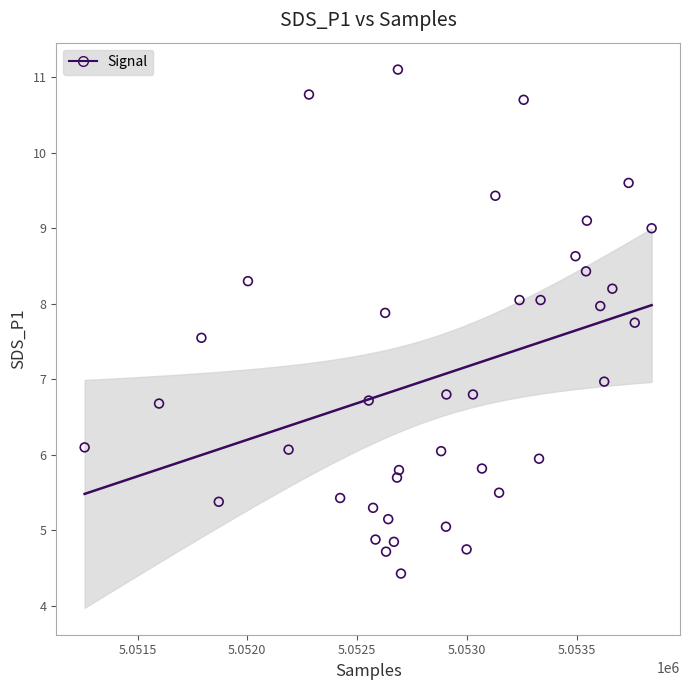

What is the range of X values (max minus min)?

2583.0